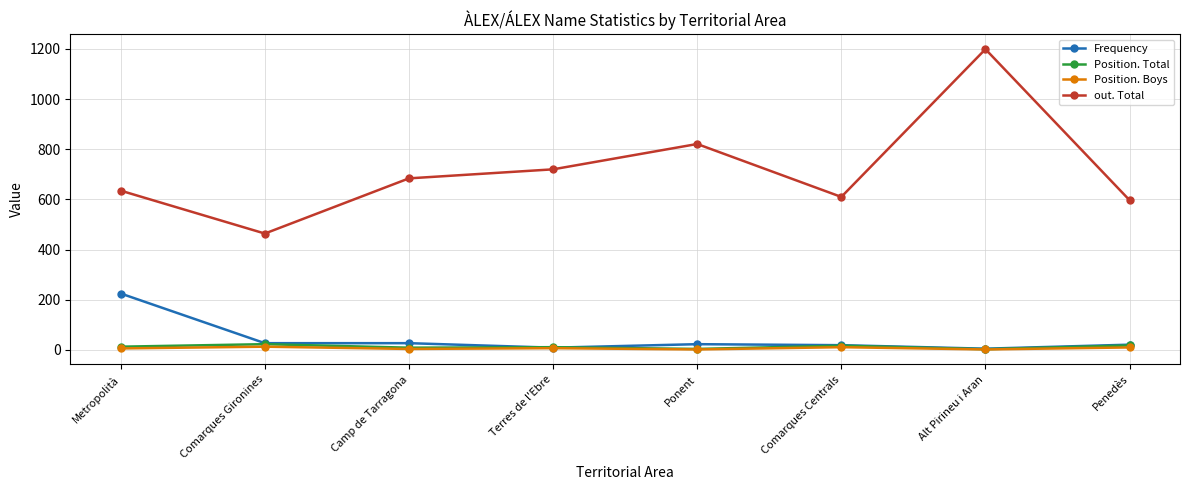

What is the difference between the Frequency values at Comarques Centrals and Ponent?

4